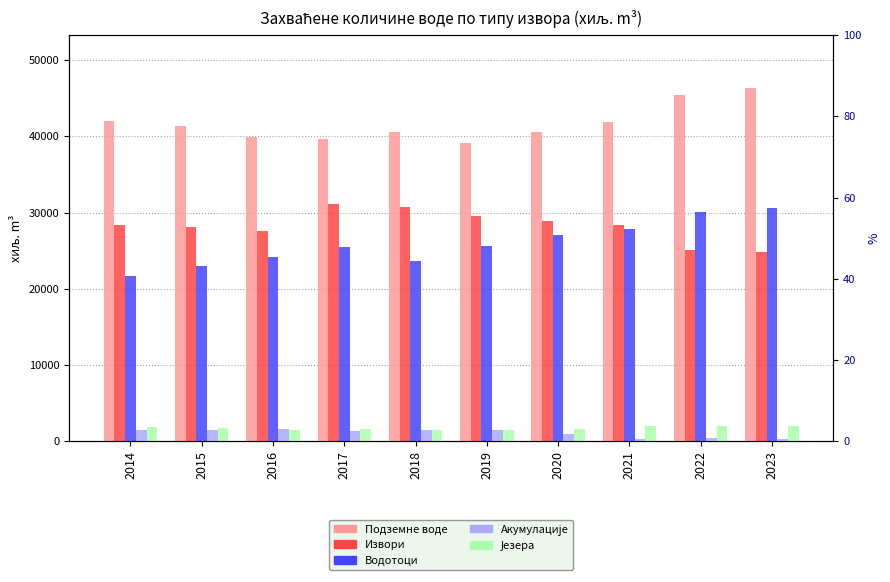

Reading right to left, transcribe all the data shown in this chart.

Подземне воде: 46339	45437	41832	40593	39176	40563	39702	39885	41352	41955
Извори: 24780	25146	28372	28873	29490	30771	31160	27582	28106	28311
Водотоци: 30611	30065	27808	27111	25607	23592	25474	24185	23046	21727
Акумулације: 360	378	360	990	1471	1480	1340	1608	1519	1526
Језера: 2005	2033	2001	1650	1508	1530	1651	1445	1775	1822